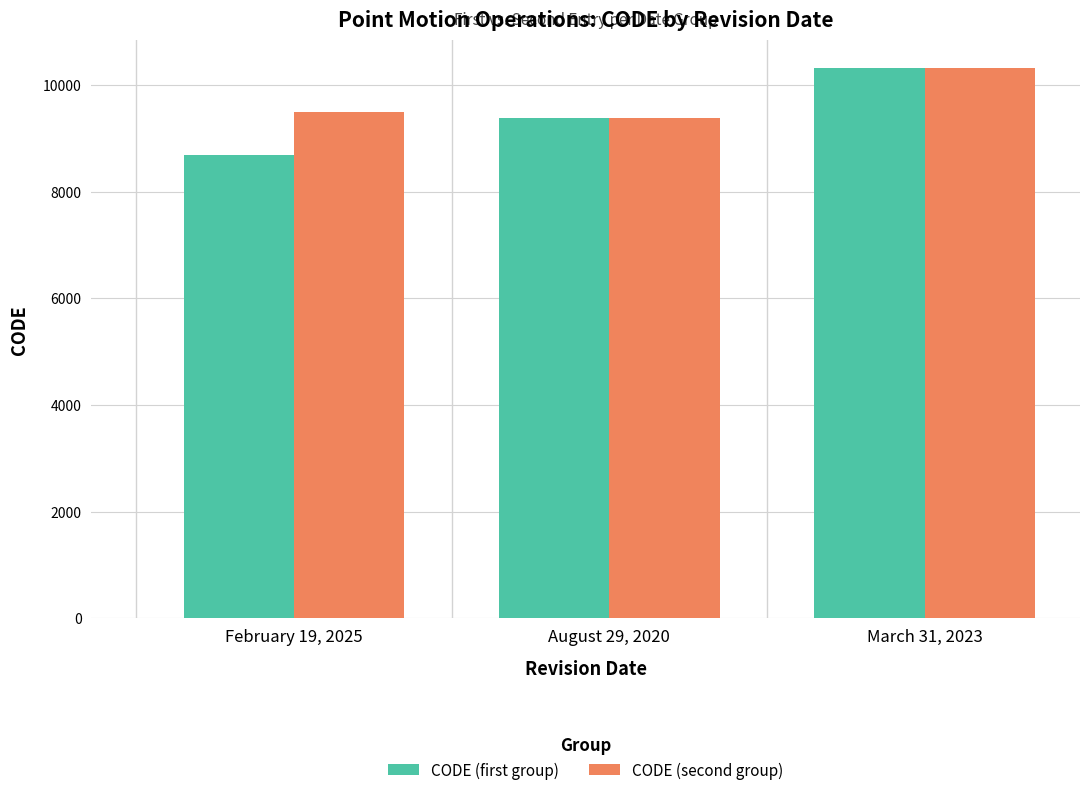

What is the difference between the maximum and minimum values in the CODE (first group) series?

1647